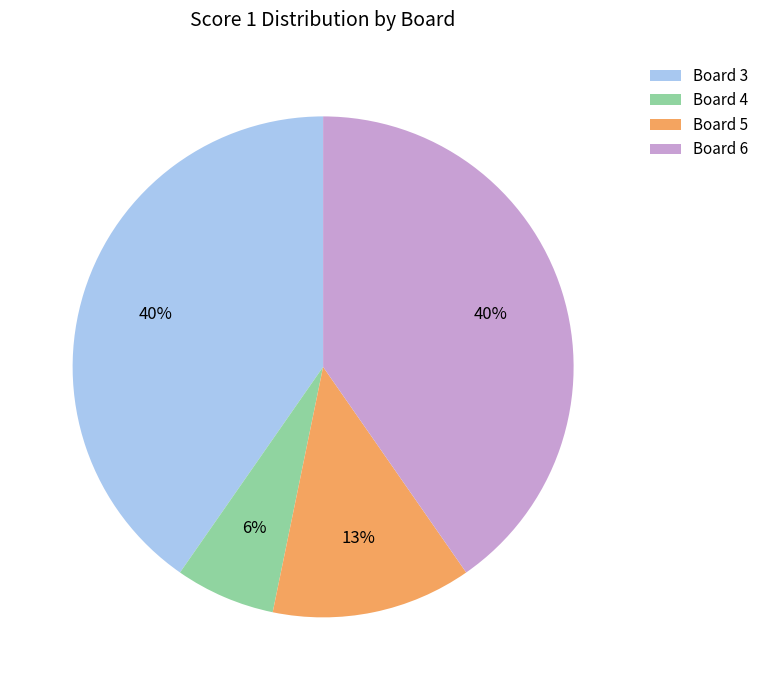

Does any single category account for the majority?

No